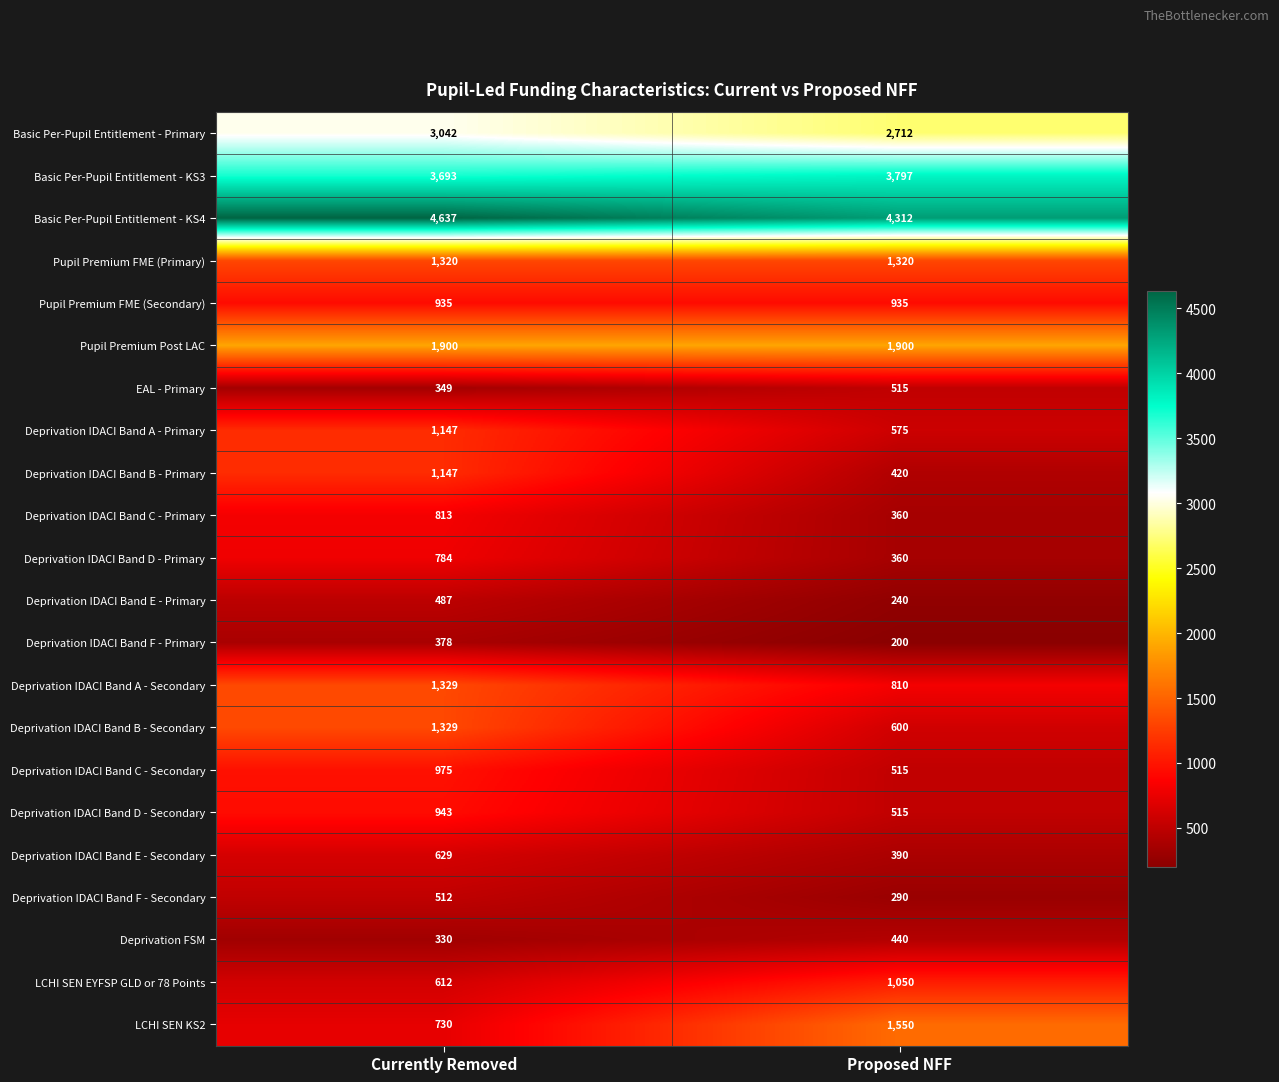

At which category is the sum across all series the highest?

Currently Removed